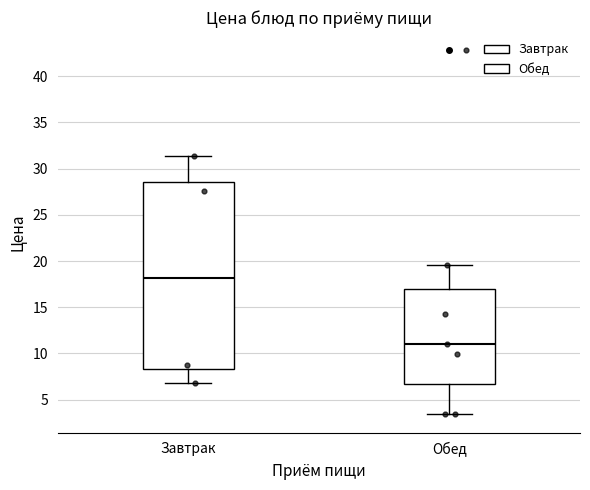

Which box is the tallest, from its lower edge to its upper edge?

Завтрак